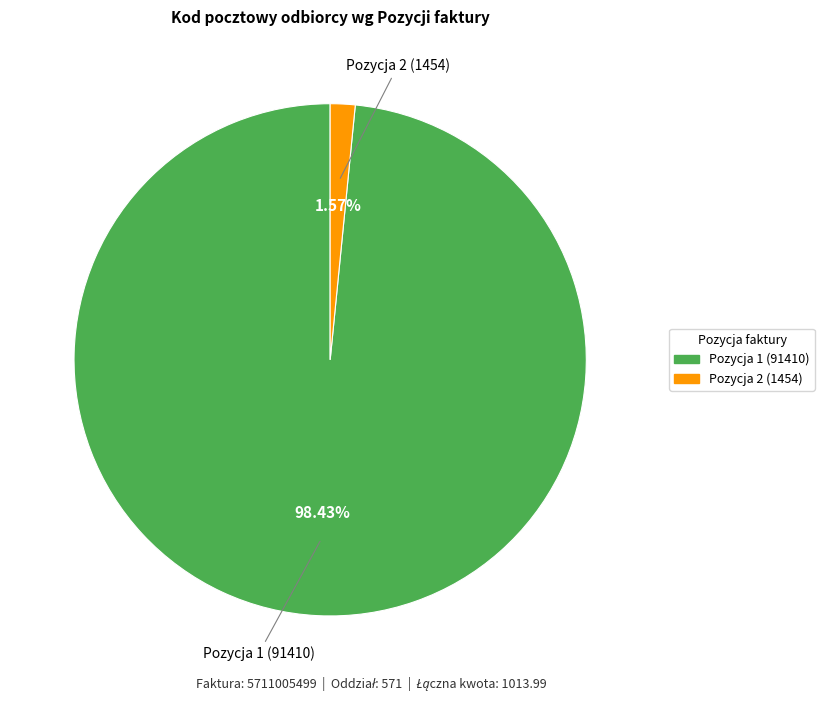

Does Pozycja 2 (1454) account for over 50% of the chart?

No